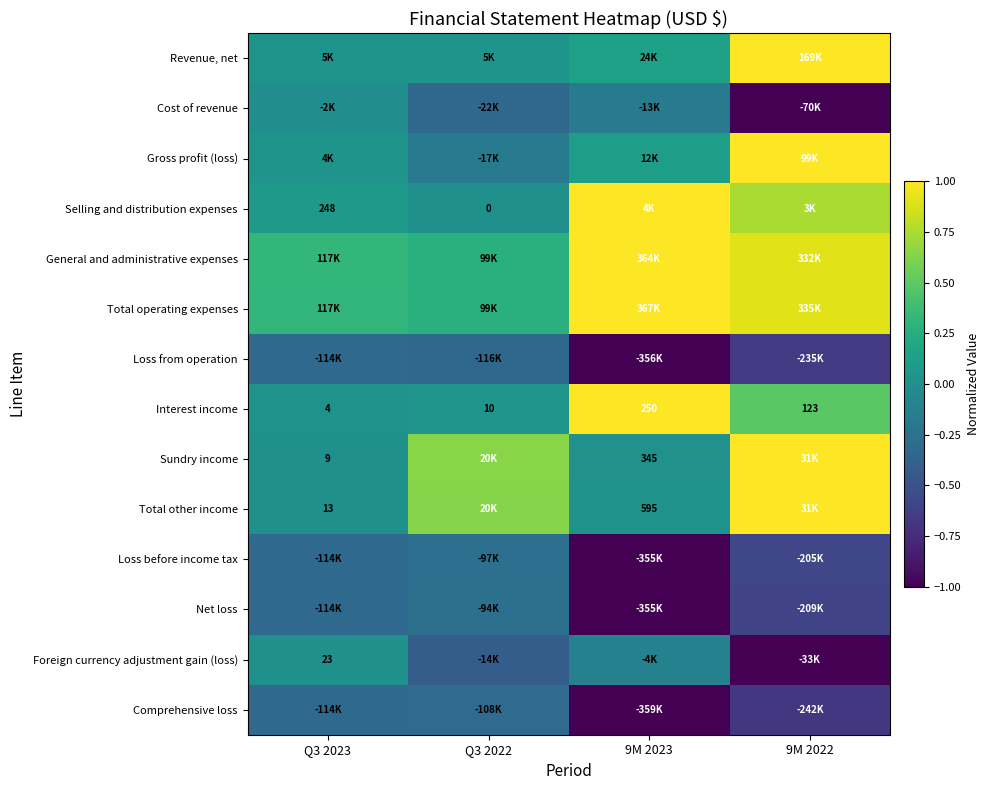

The value of Comprehensive loss at Q3 2022 is -0.3. True or false?

True